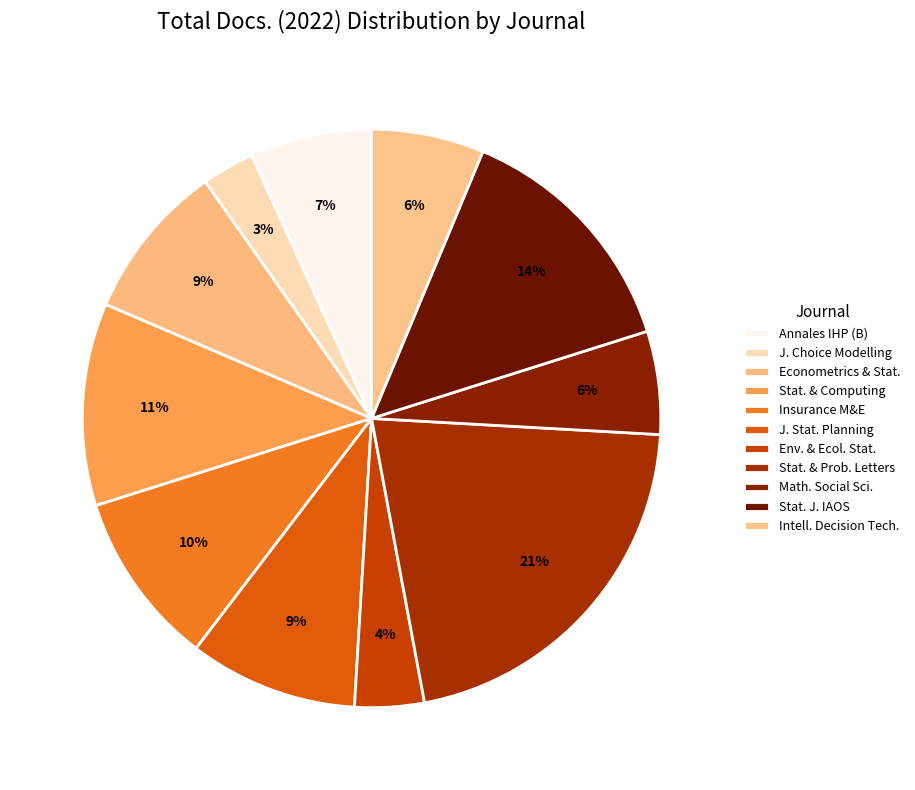

How many segments does this pie chart have?

11